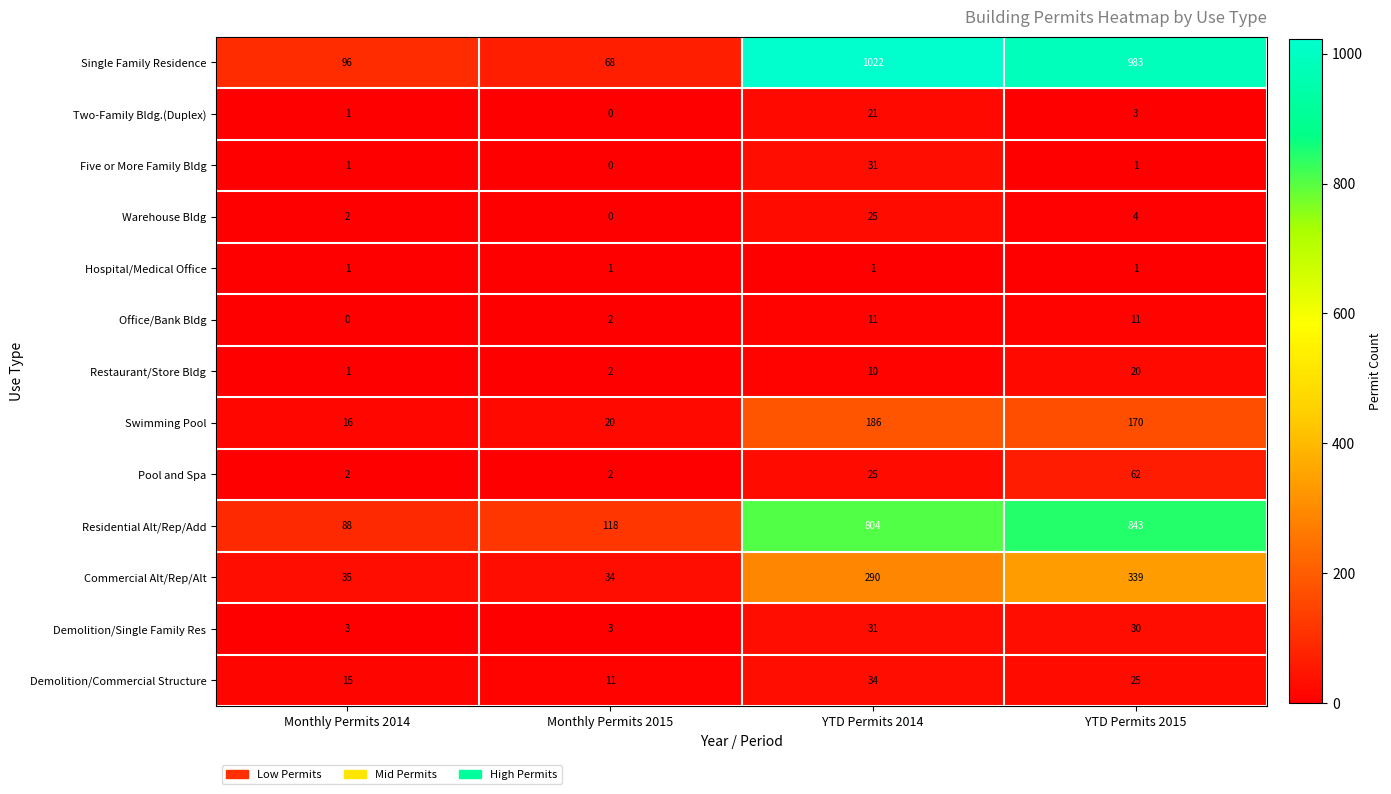

Which series has the largest total across all categories?

Single Family Residence